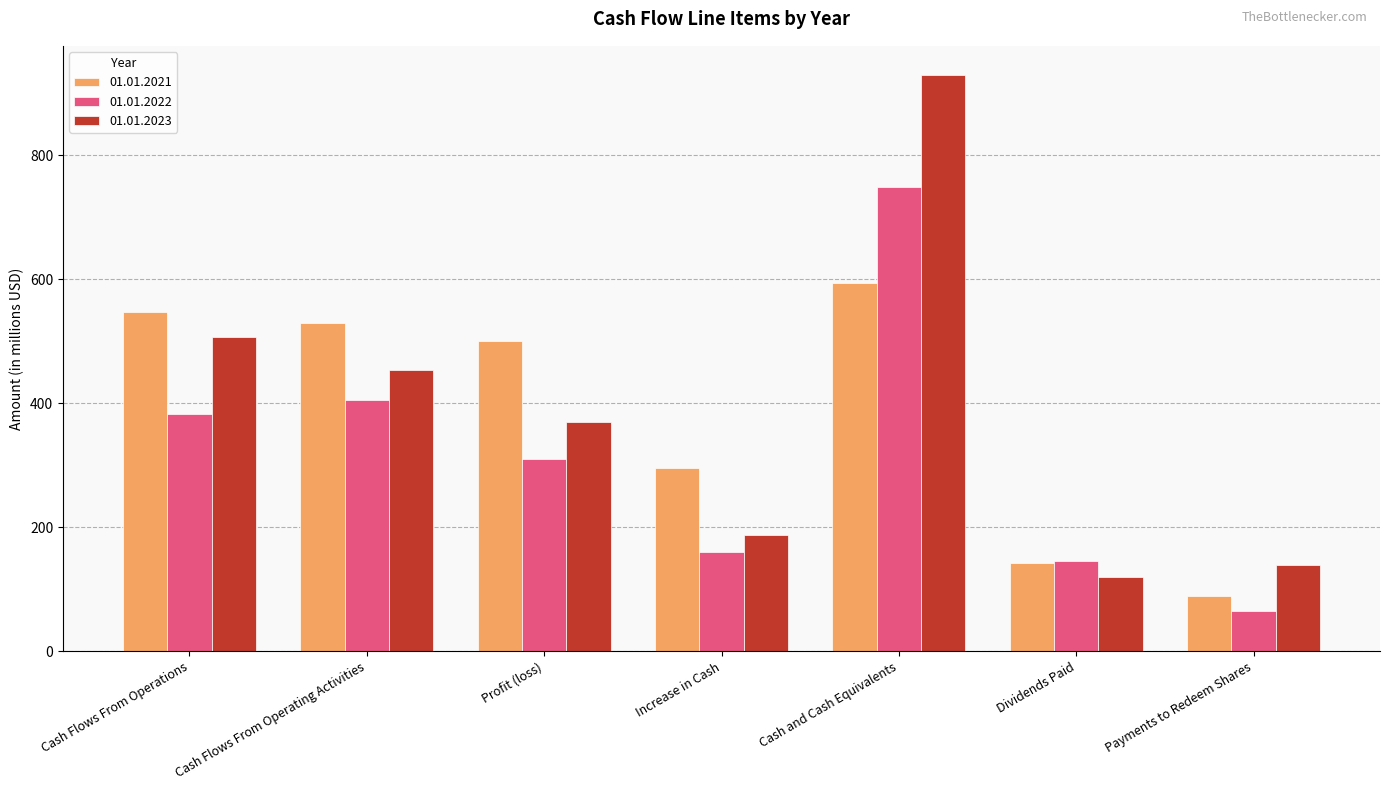

Count the number of categories in the chart.

7